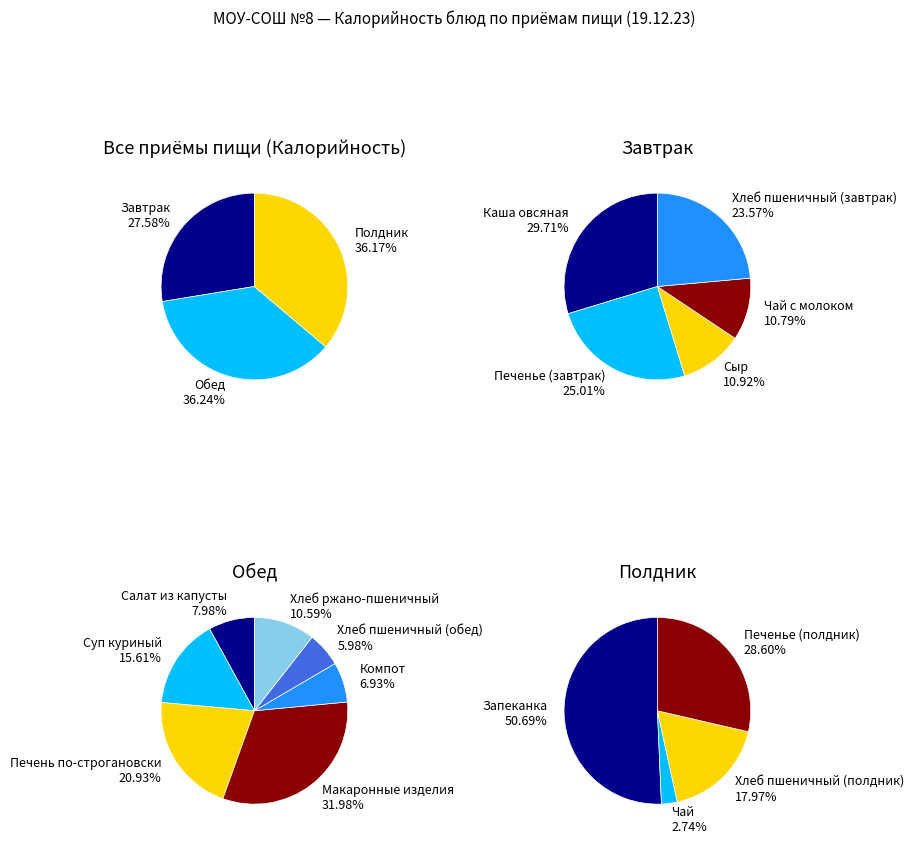

Is it true that Чай с молоком is 9% of the pie?

False